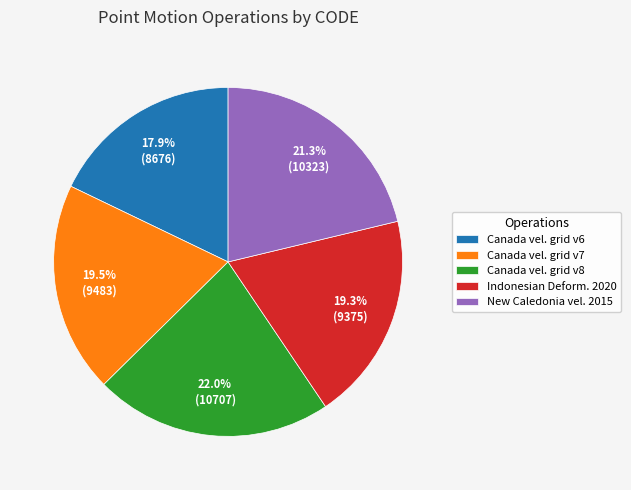

What is the largest slice in the pie chart?

Canada vel. grid v8